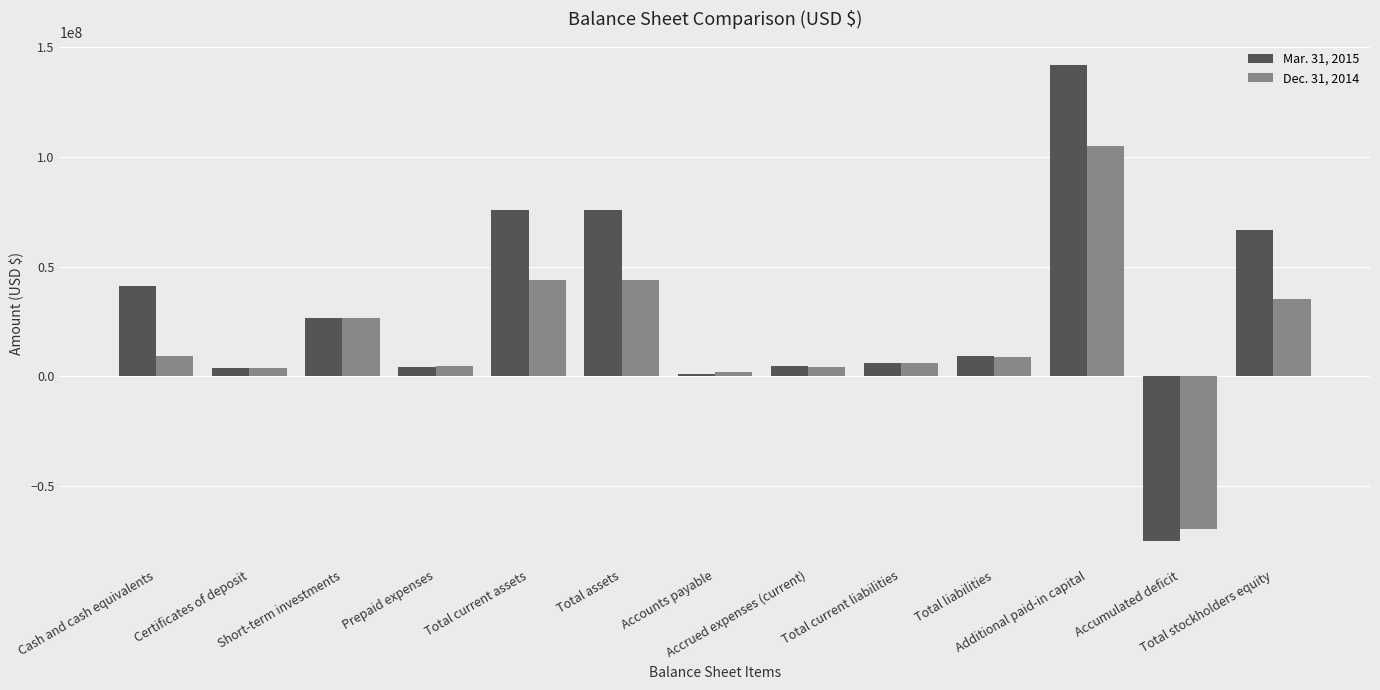

List the series in order of their peak value, highest first.

Mar. 31, 2015, Dec. 31, 2014